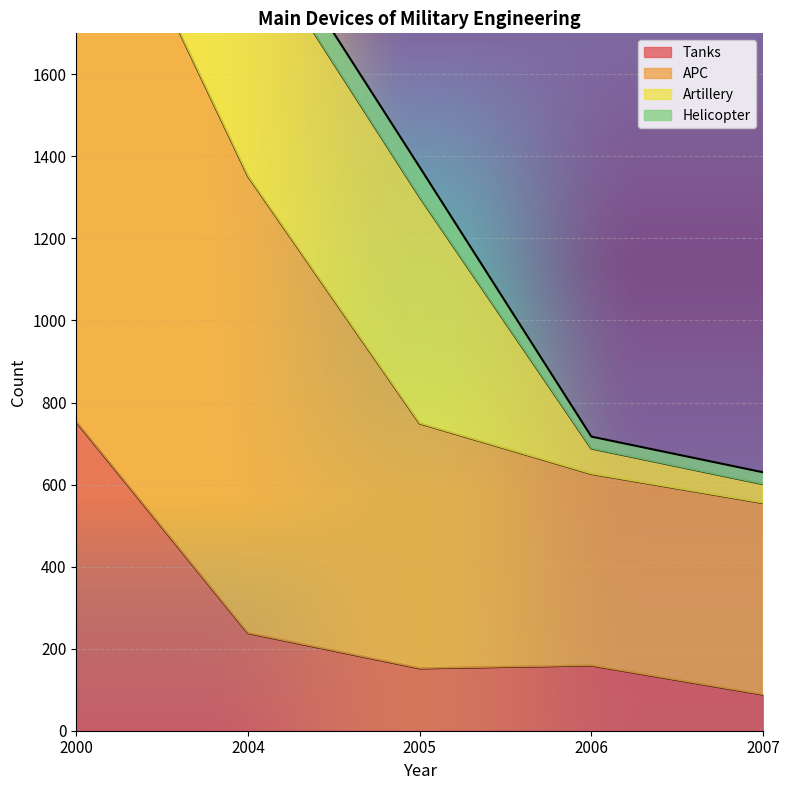

What is the lowest value of the Tanks series?

88